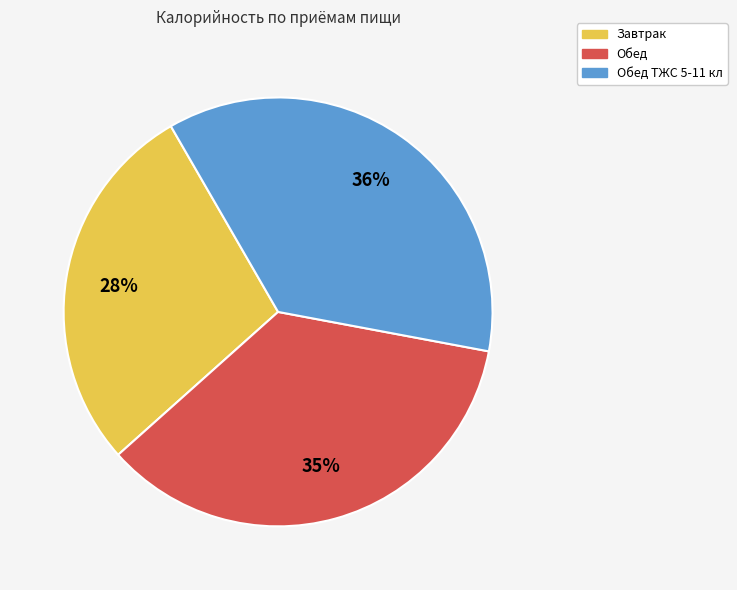

To the nearest percent, what is the difference between the largest and smallest slice percentages?

8%